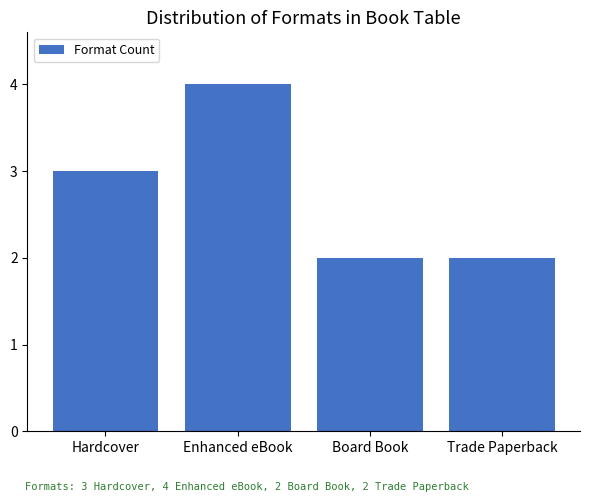

Between Trade Paperback and Enhanced eBook, which is larger?

Enhanced eBook